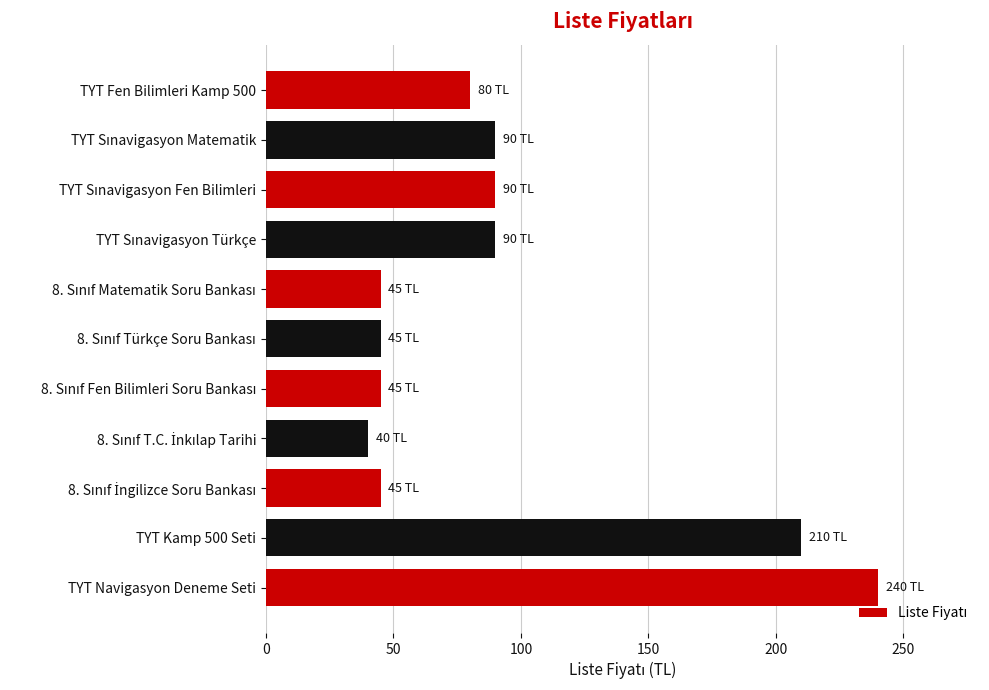

Approximately how many times larger is the value at TYT Fen Bilimleri Kamp 500 compared to TYT Kamp 500 Seti?

0.4